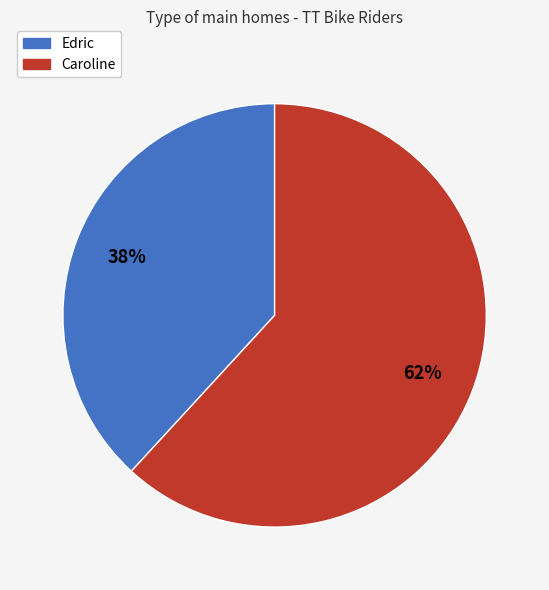

Is the sum of Edric and Caroline greater than half?

Yes